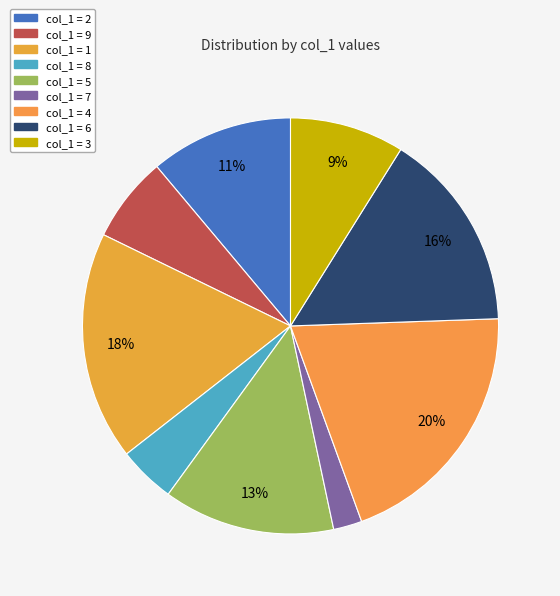

To the nearest percent, what is the difference between the largest and smallest slice percentages?

18%